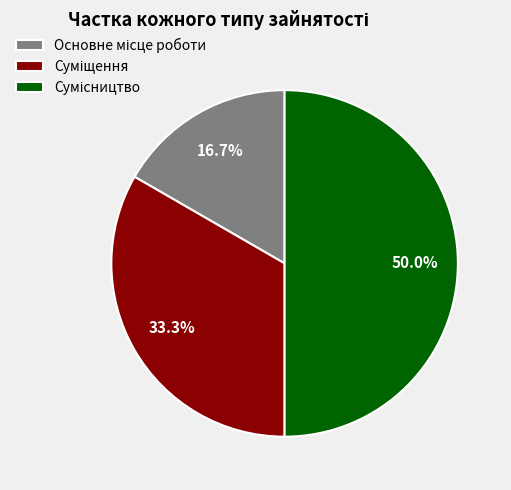

To the nearest percent, what percentage of the pie is Сумісництво?

50%